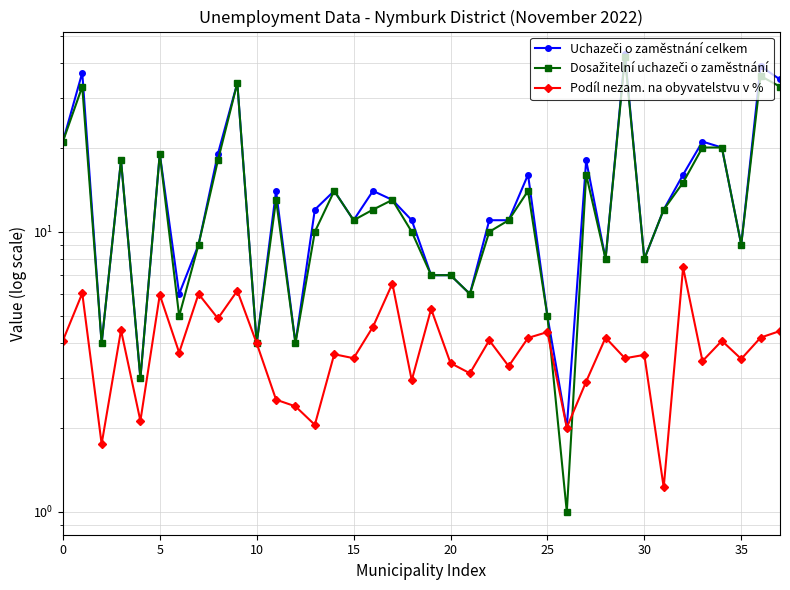

True or false: Dosažitelní uchazeči o zaměstnání has more than 2 points higher than both neighbors.

True